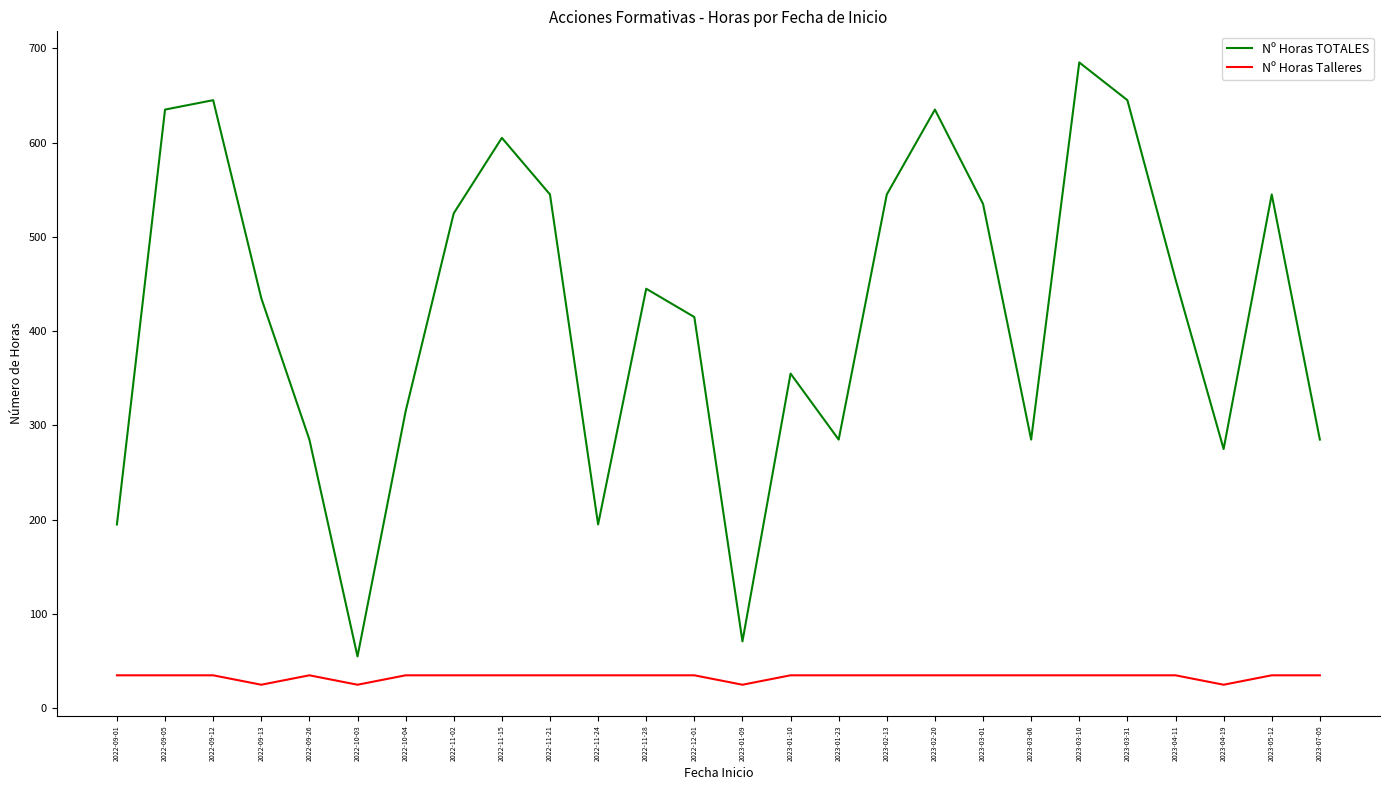

At which label is Nº Horas TOTALES closest to 370?

2023-01-10